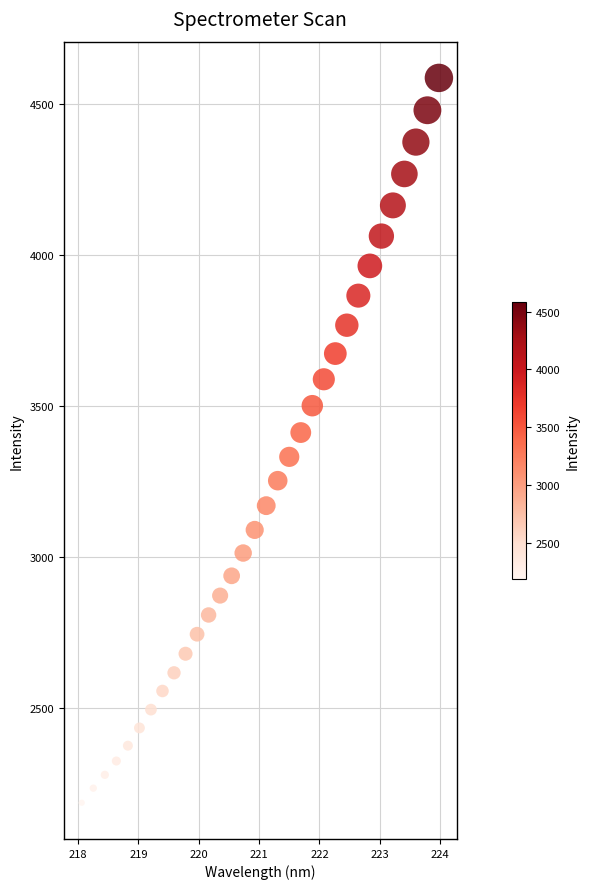

What is the range of Y values (max minus min)?

2402.8